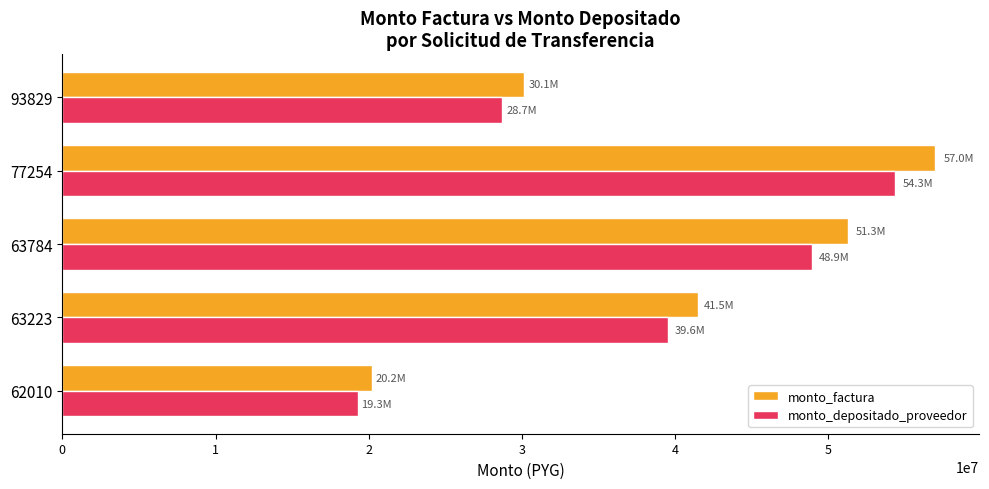

What is the sum of all monto_factura values?

200124000